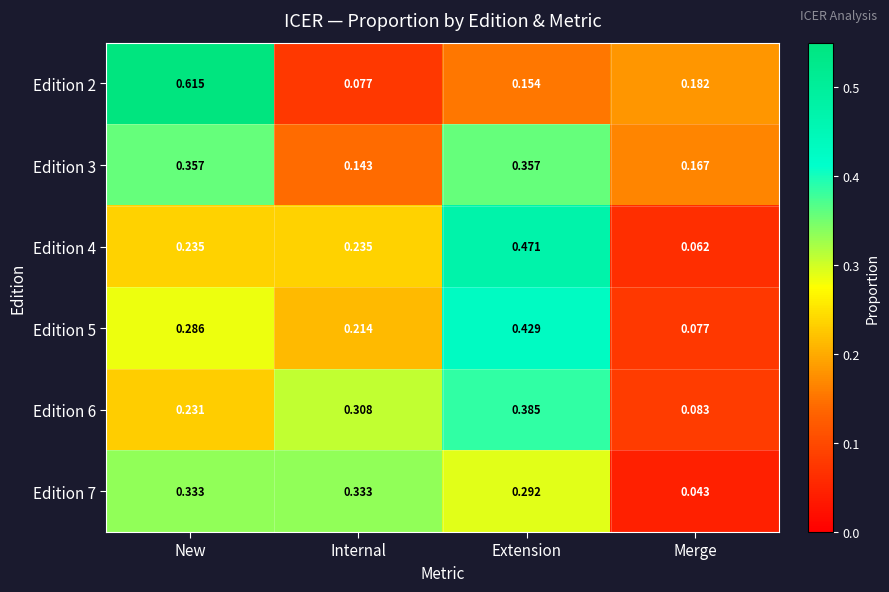

At New, list the series in order from smallest to largest.

Edition 6, Edition 4, Edition 5, Edition 7, Edition 3, Edition 2